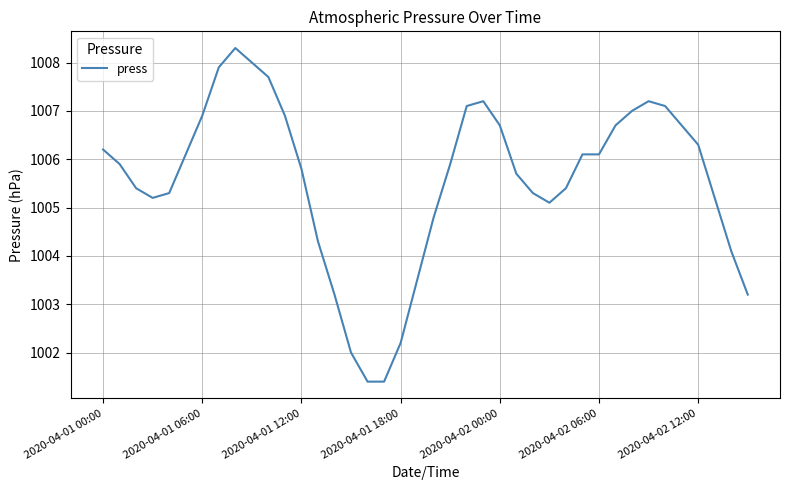

What is the greatest value displayed?

1008.3